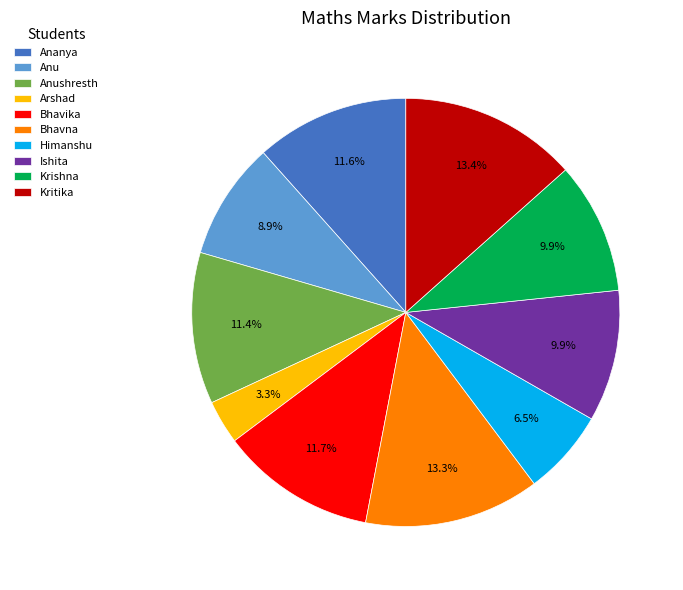

What is the smallest slice in the pie chart?

Arshad